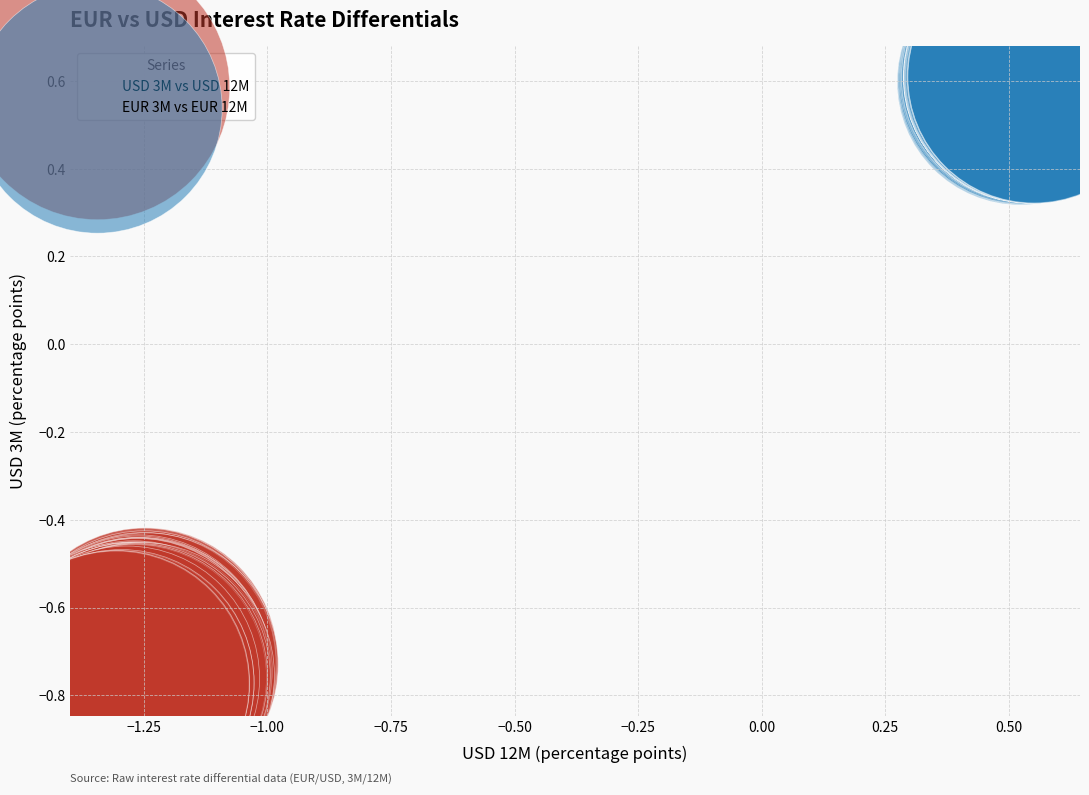

Which series reaches the minimum Y coordinate?

USD 3M vs USD 12M